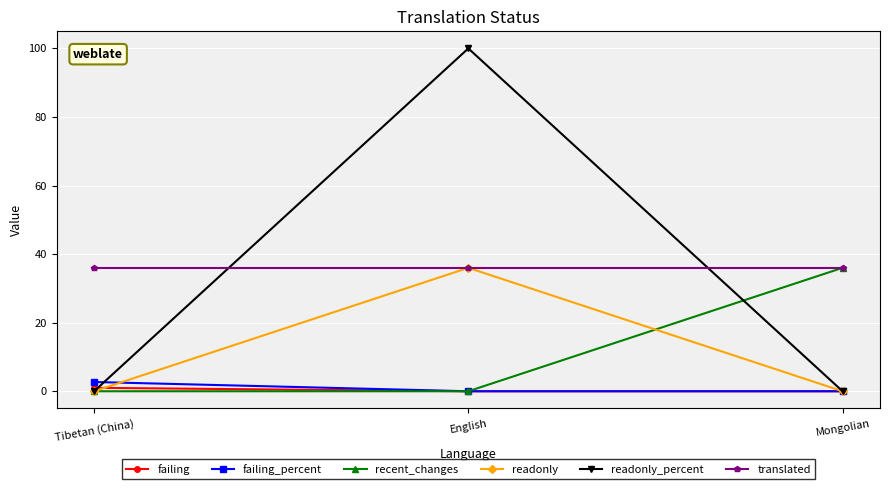

Which series has the widest spread of values?

readonly_percent